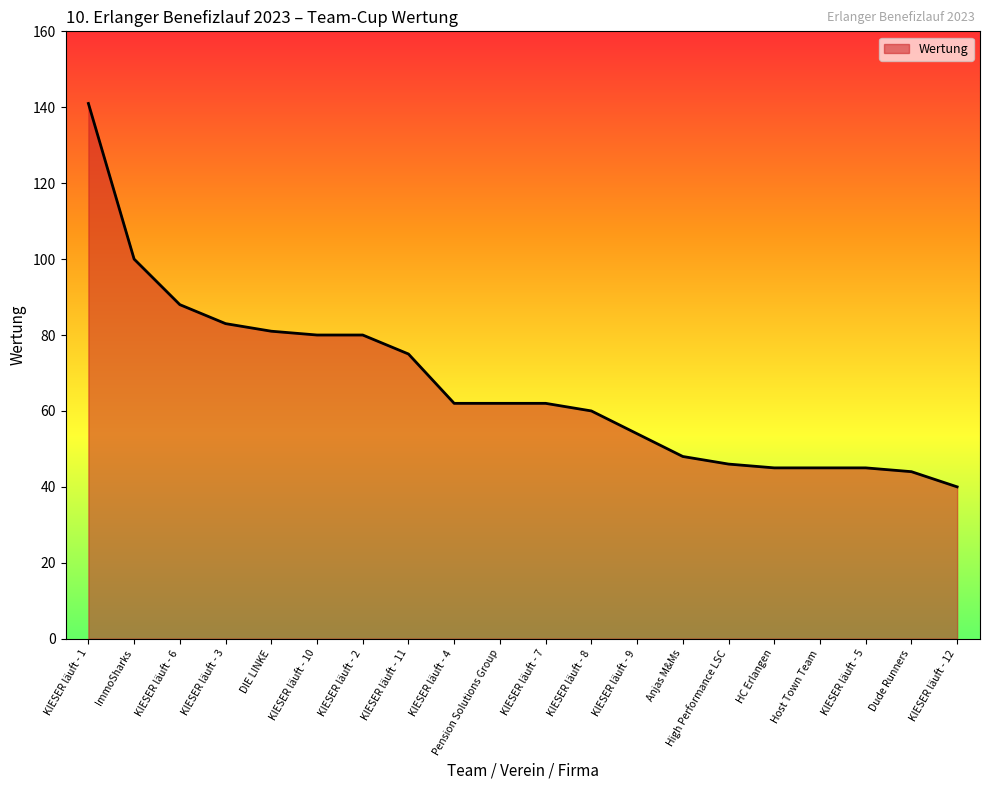

Which category has the highest value across all series?

KIESER läuft - 1